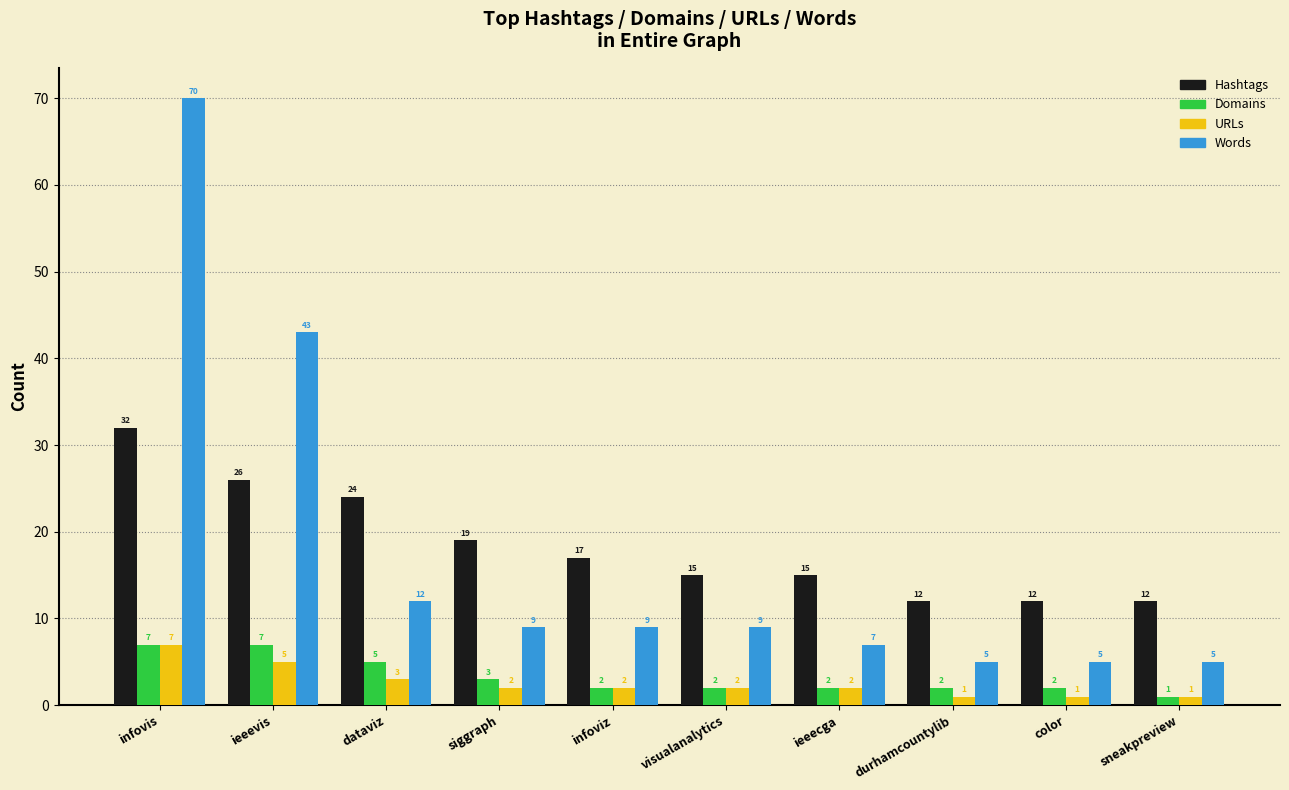

Reading left to right, extract all data points from this chart.

Hashtags: 32	26	24	19	17	15	15	12	12	12
Domains: 7	7	5	3	2	2	2	2	2	1
URLs: 7	5	3	2	2	2	2	1	1	1
Words: 70	43	12	9	9	9	7	5	5	5